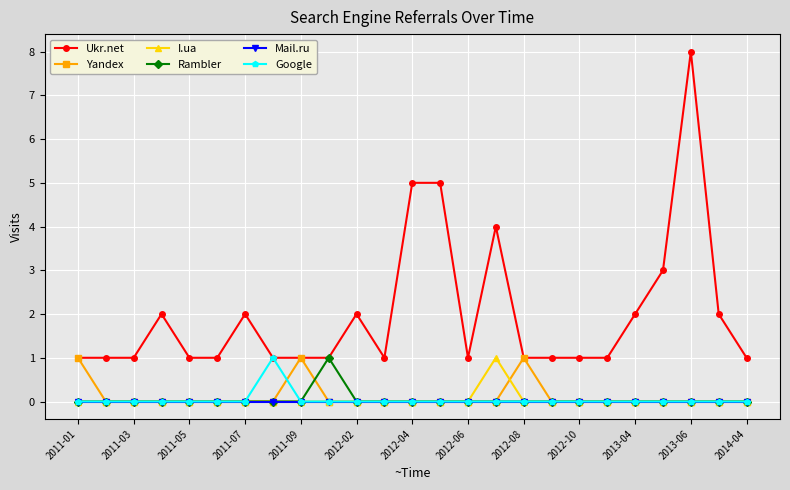

Which series has the largest total across all categories?

Ukr.net